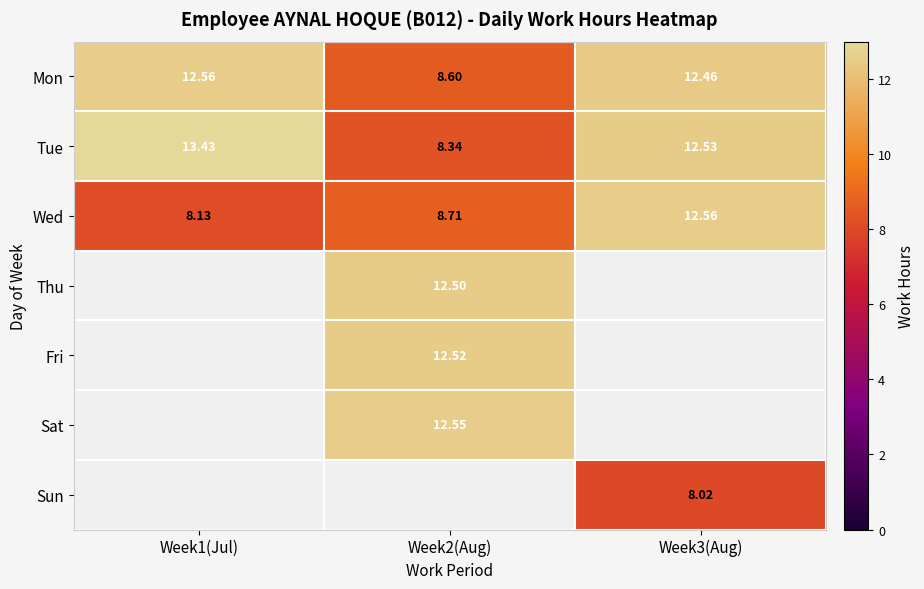

At how many categories does at least one series exceed 12?

3